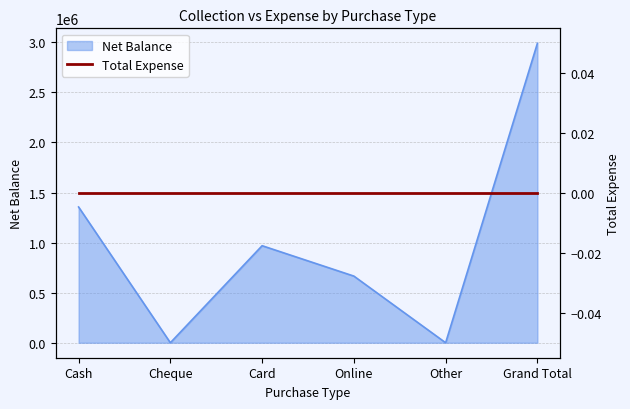

What is the difference between the values at Cash and Online?

690148